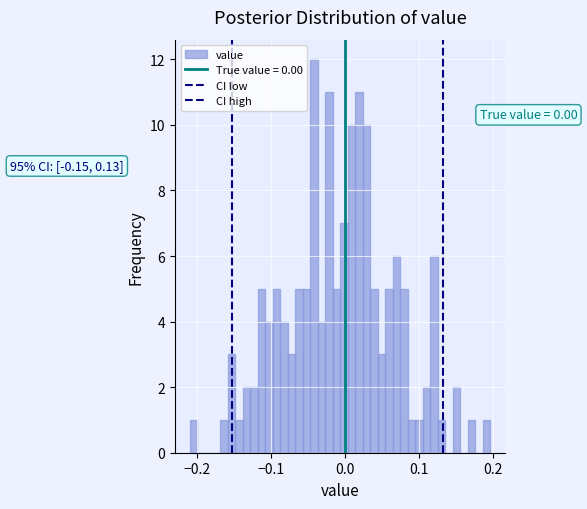

Around what value on the x-axis is the tallest bar? Give the approximate position of its centre, as read against the axis.

-0.04